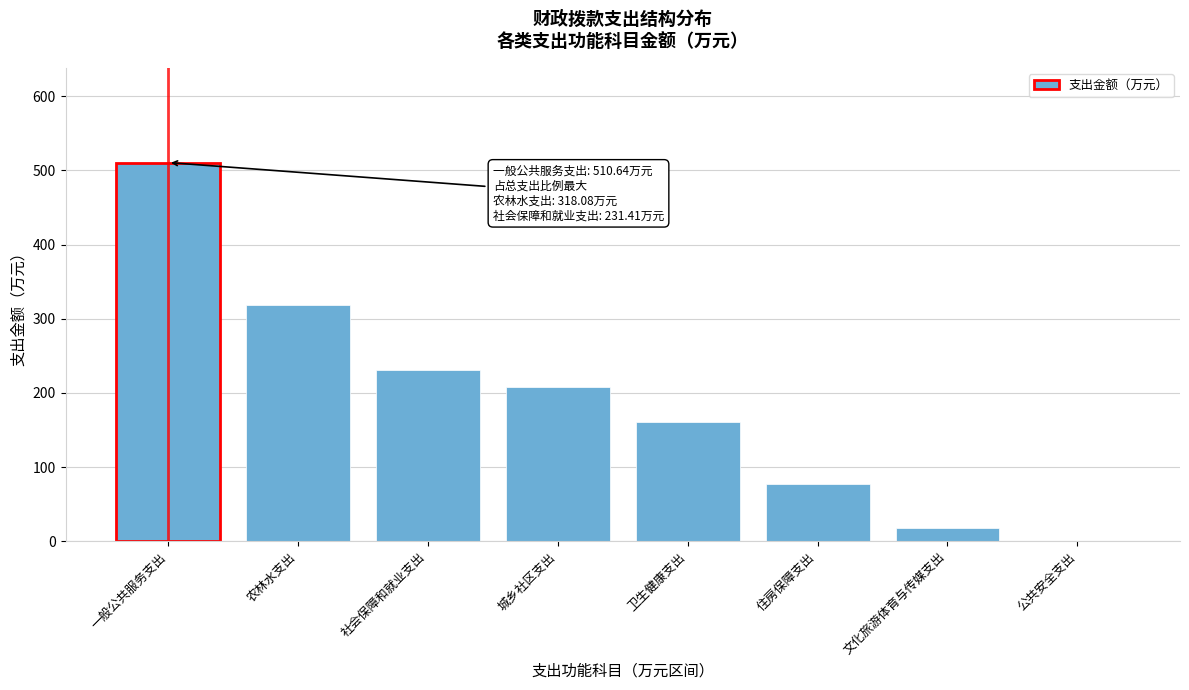

Reading left to right, transcribe all the data shown in this chart.

一般公共服务支出=510.6	农林水支出=318.1	社会保障和就业支出=231.4	城乡社区支出=208.1	卫生健康支出=160.8	住房保障支出=77.6	文化旅游体育与传媒支出=17.7	公共安全支出=0.5